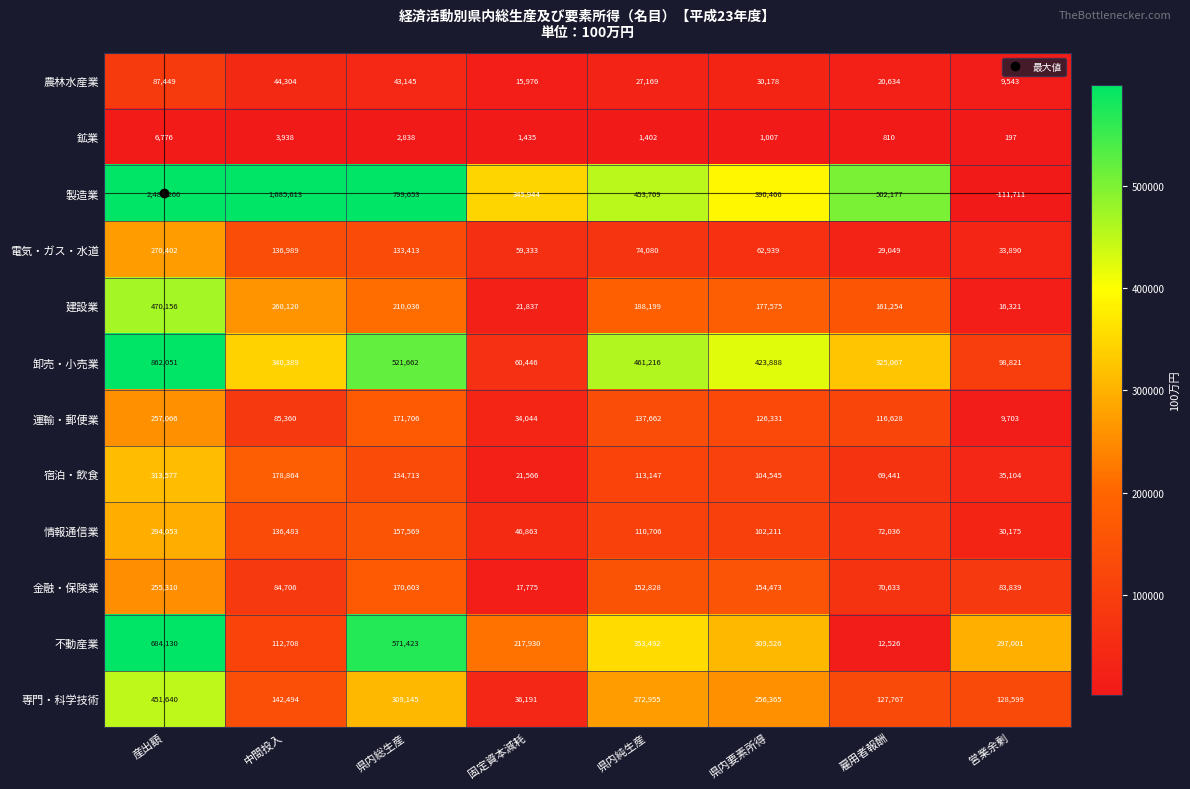

True or false: 卸売・小売業 has a value of 461216 at 県内純生産.

True